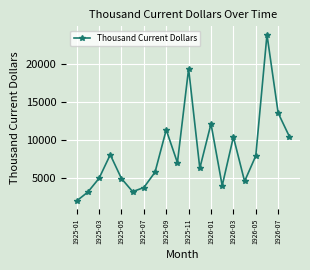

How many lines are shown in the chart?

1